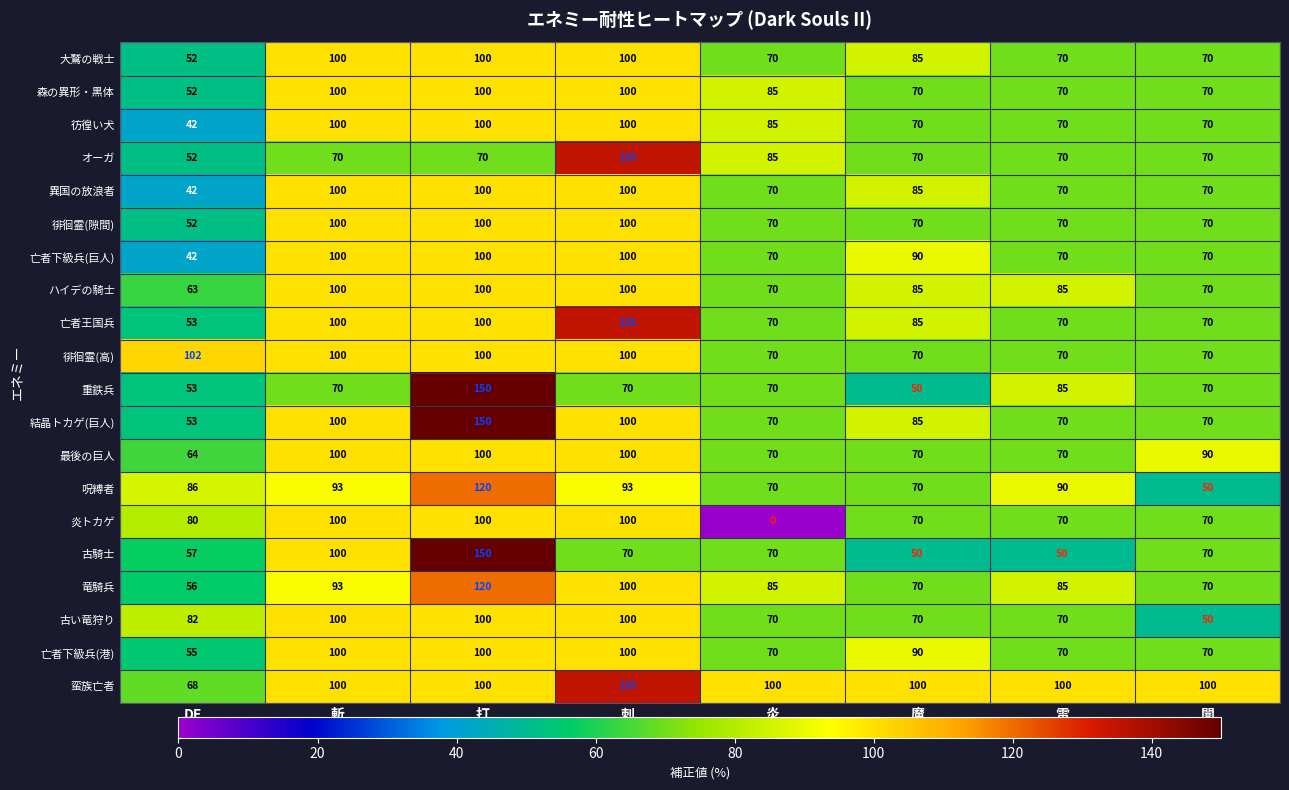

The 蛮族亡者 series shows 194 at 刺. True or false?

False